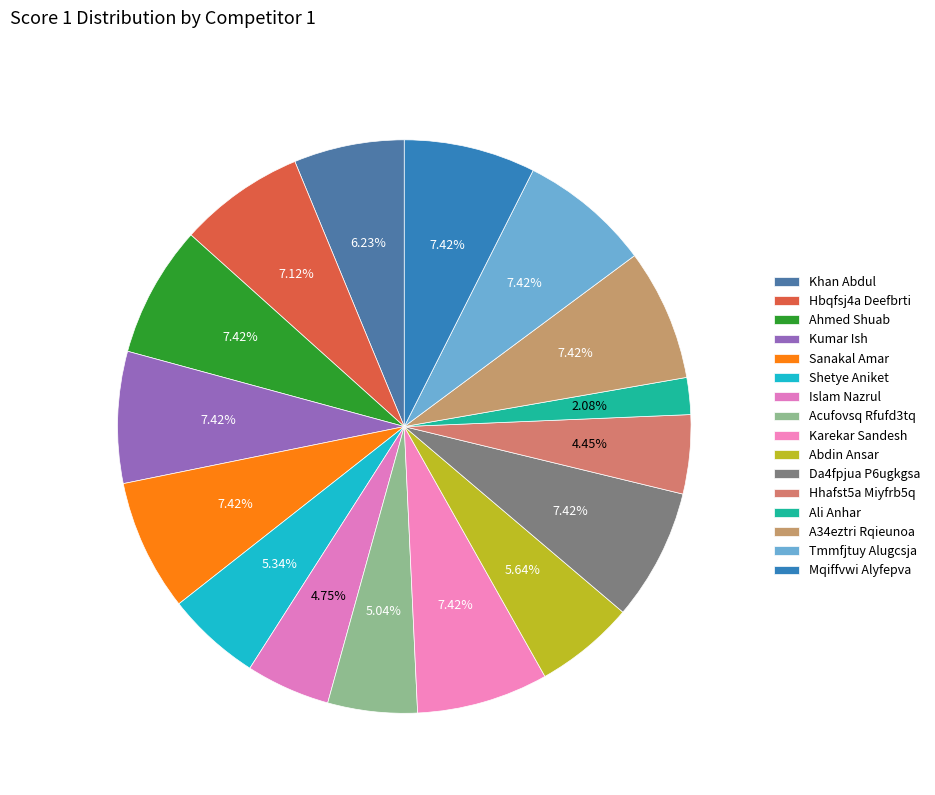

To the nearest percent, what is the difference between the largest and smallest slice percentages?

5%